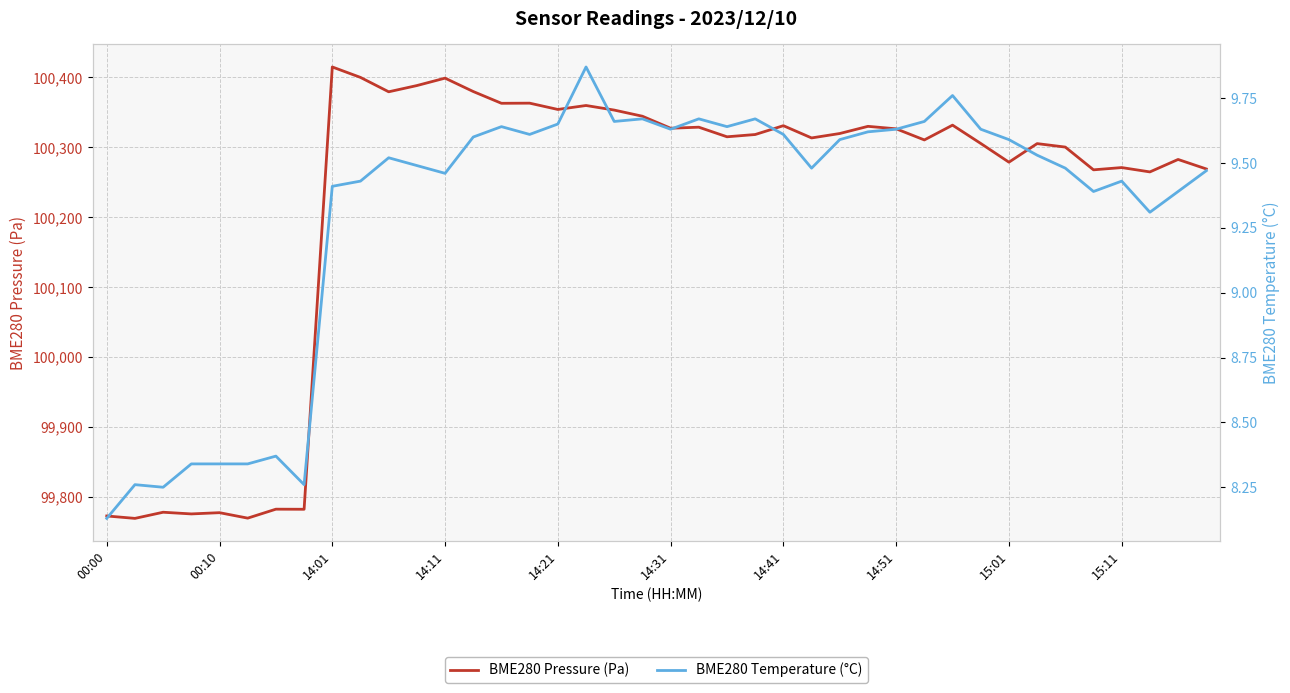

The BME280 Pressure (Pa) series shows 99773.0 at 00:00. True or false?

True